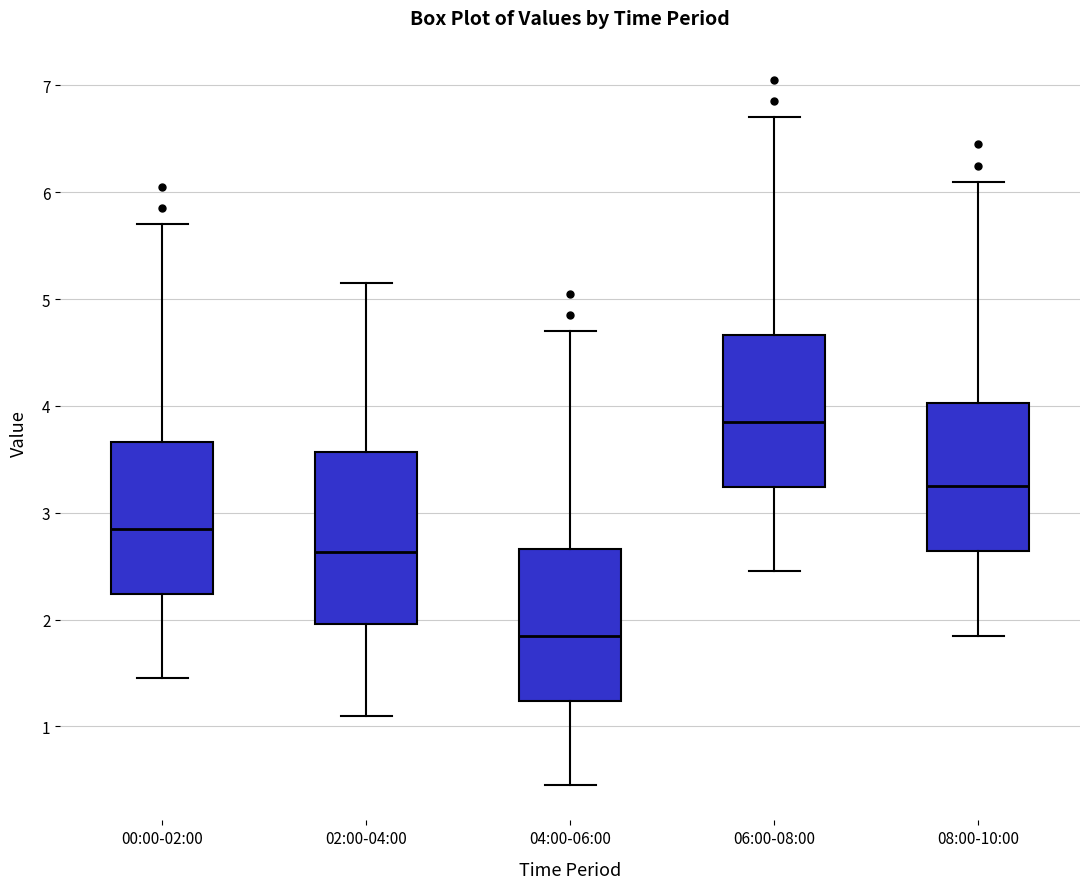

Where does the lower whisker of the box for 08:00-10:00 end on the y-axis? The values are not printed on the chart, so give them approximately, as read against the axis.

1.9